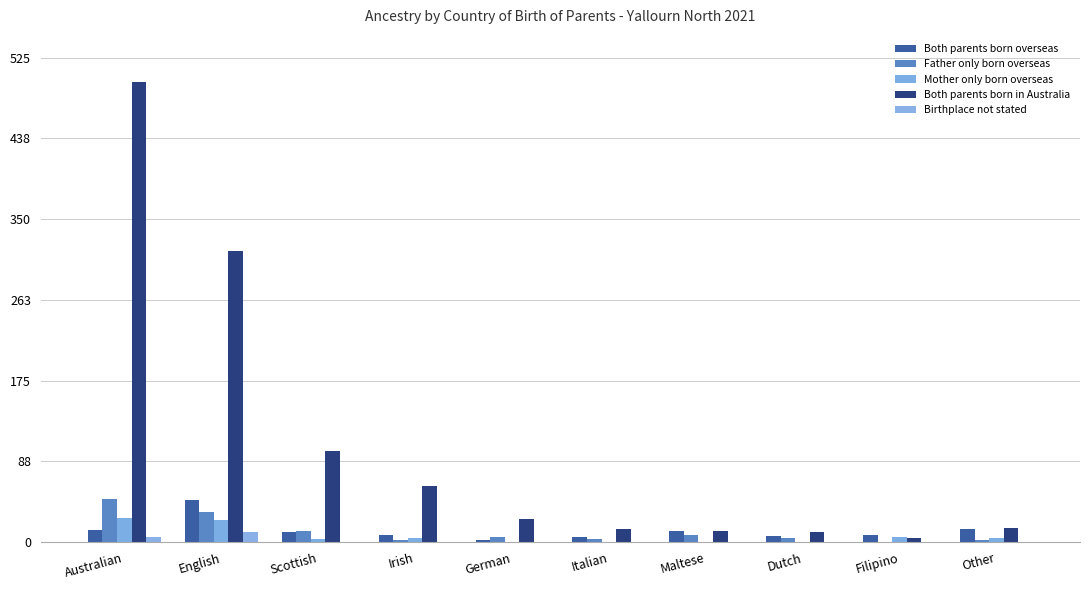

Rank the series at Filipino from lowest to highest value.

Father only born overseas, Birthplace not stated, Both parents born in Australia, Mother only born overseas, Both parents born overseas